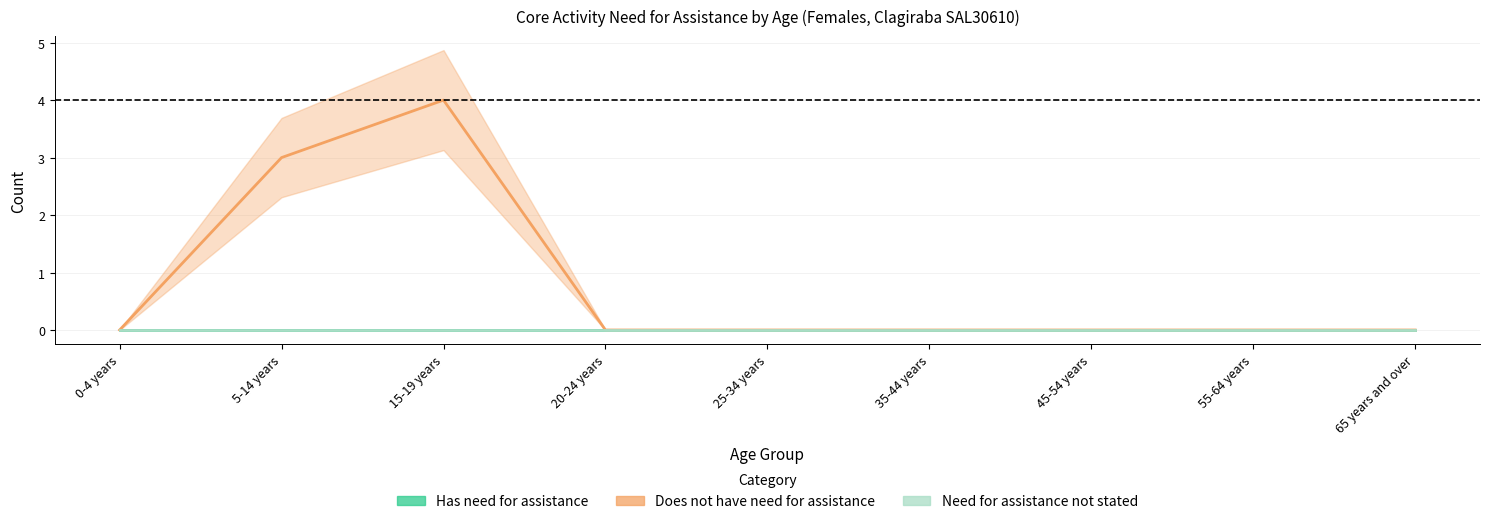

The value of Does not have need for assistance at 15-19 years is 4. True or false?

True